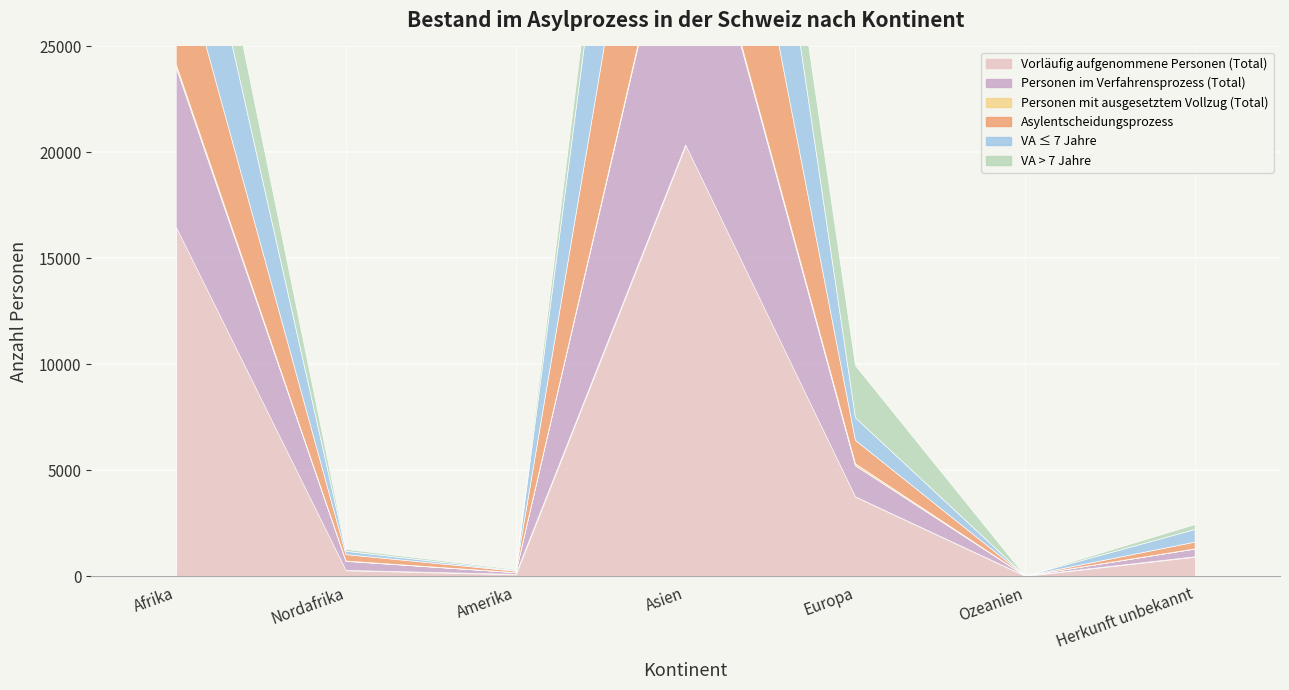

Which category has the highest value in the VA > 7 Jahre series?

Afrika